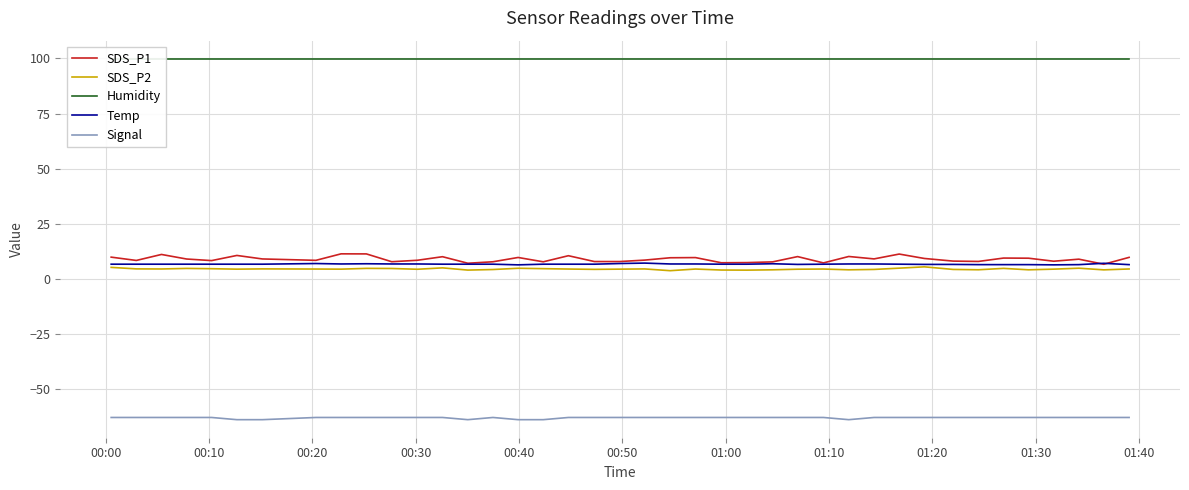

True or false: Temp and Signal intersect in this chart.

False